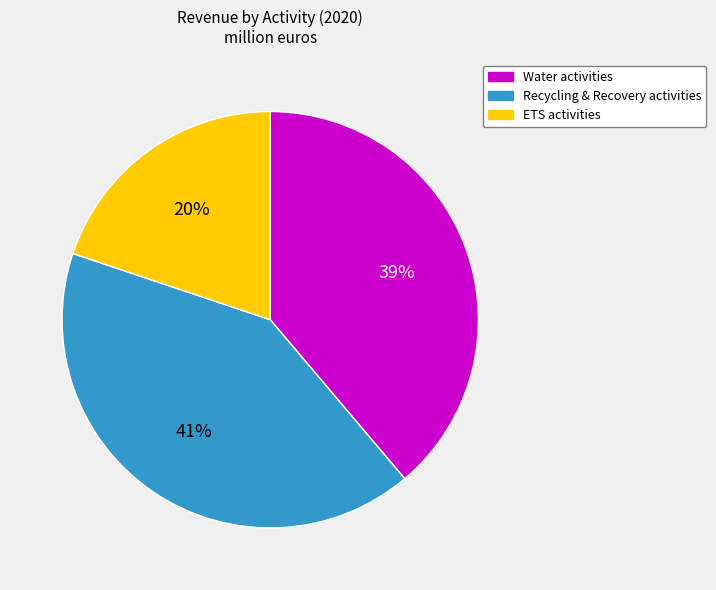

Is it true that ETS activities is 20% of the pie?

True